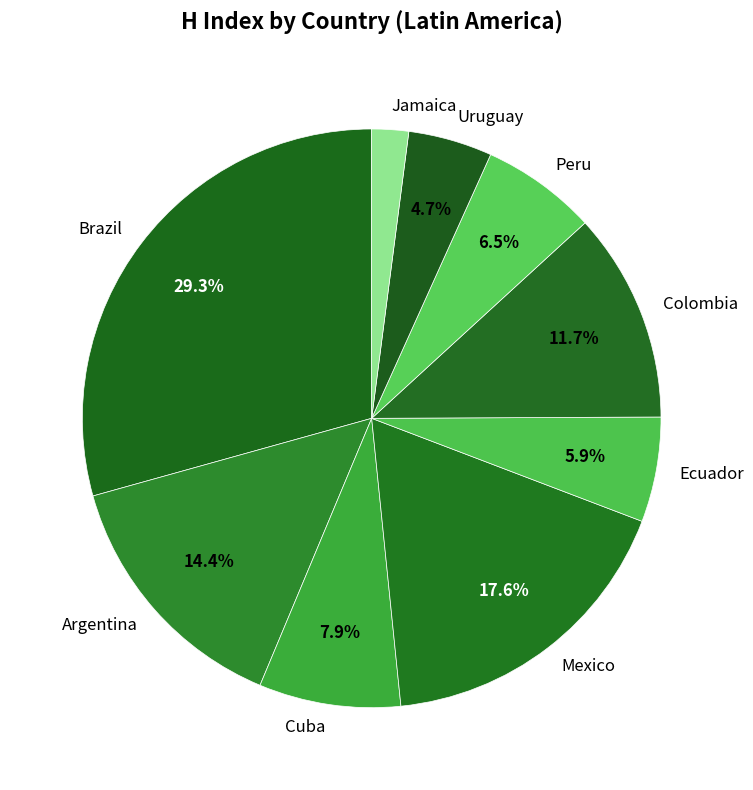

Is there a majority slice in this chart?

No